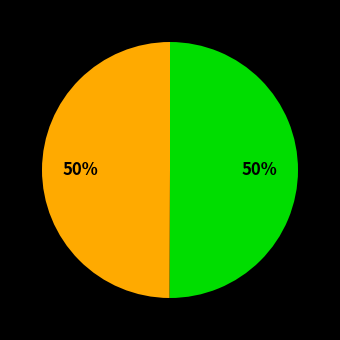

How many segments does this pie chart have?

2